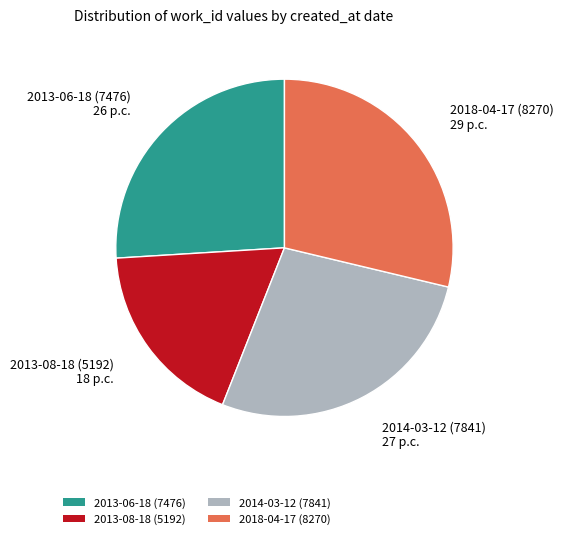

How many segments does this pie chart have?

4